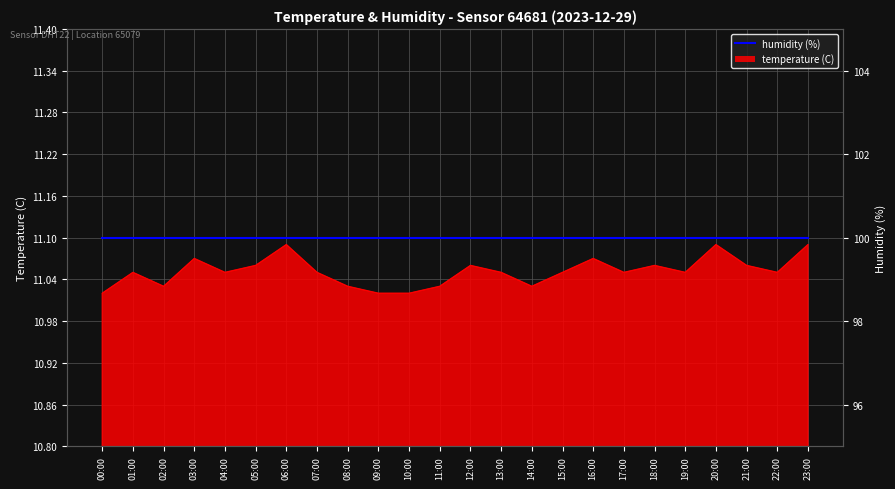

Reading left to right, transcribe all the data shown in this chart.

00:00=11.0	01:00=11.1	02:00=11.0	03:00=11.1	04:00=11.1	05:00=11.1	06:00=11.1	07:00=11.1	08:00=11.0	09:00=11.0	10:00=11.0	11:00=11.0	12:00=11.1	13:00=11.1	14:00=11.0	15:00=11.1	16:00=11.1	17:00=11.1	18:00=11.1	19:00=11.1	20:00=11.1	21:00=11.1	22:00=11.1	23:00=11.1